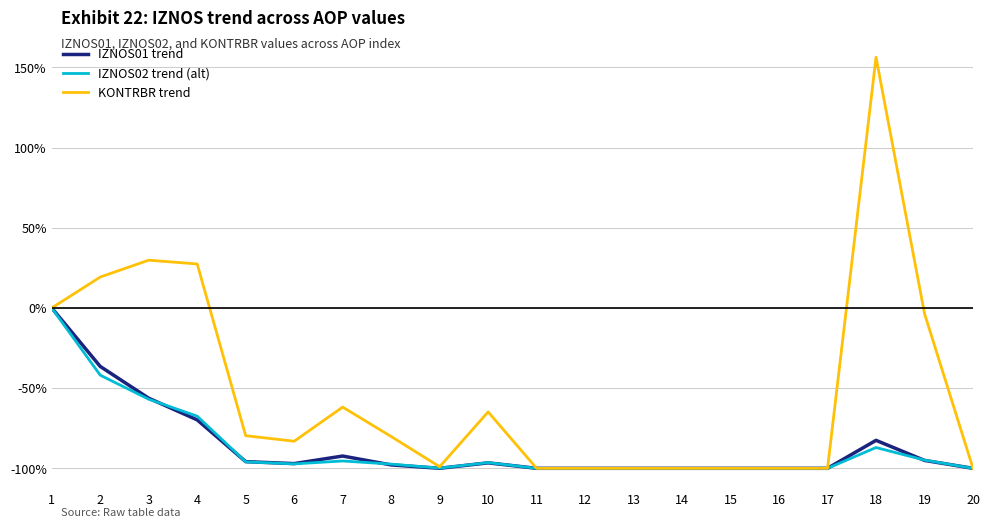

True or false: KONTRBR trend has a value of -80.2 at 8.

True